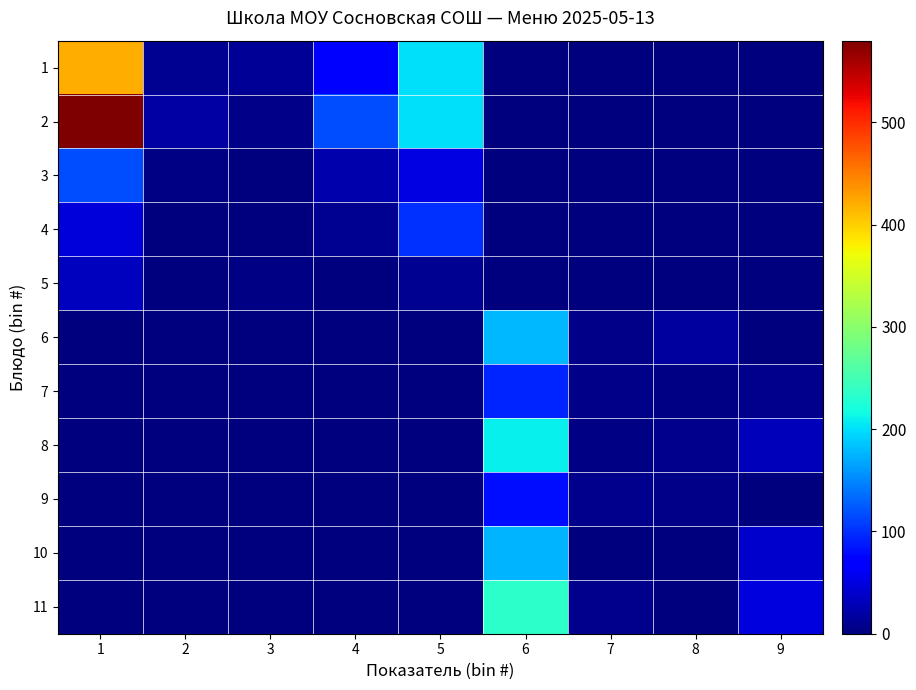

At how many categories does at least one series exceed 527?

1